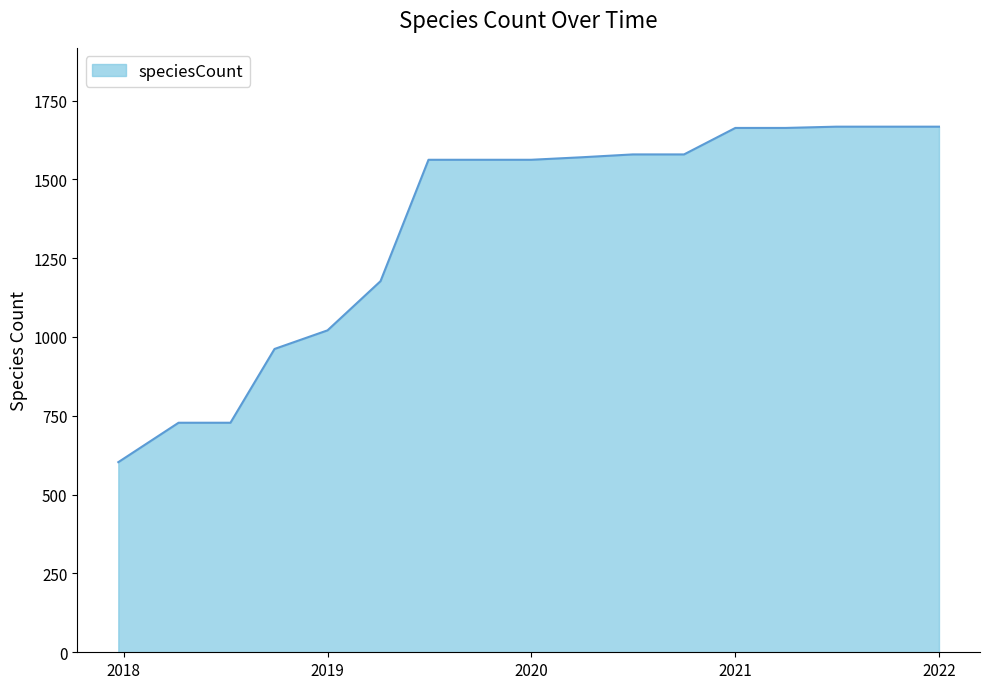

What is the smallest value displayed?

603